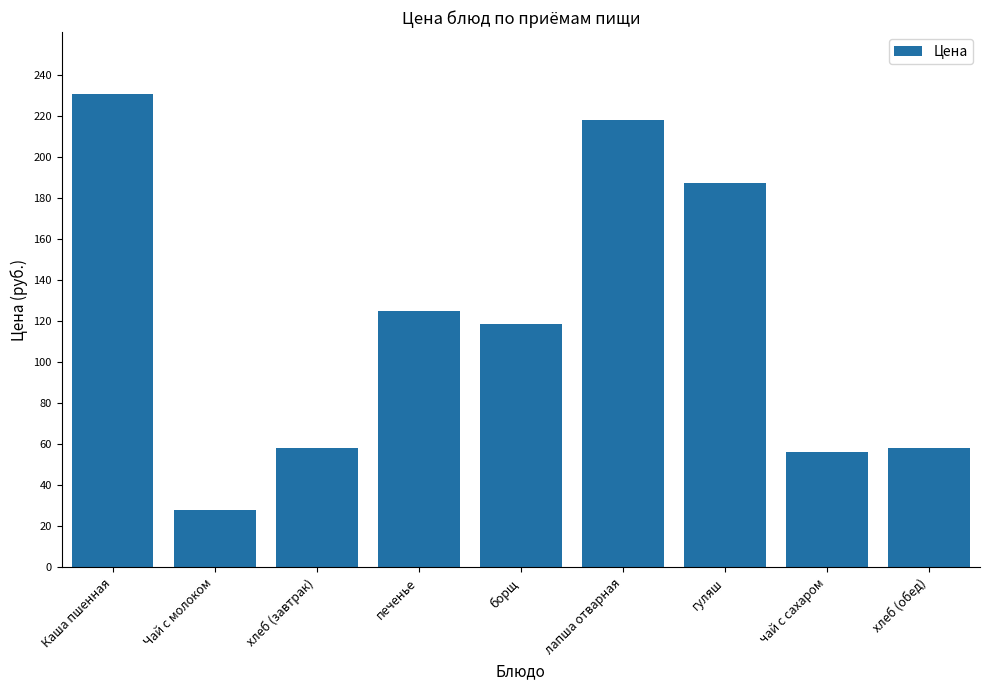

Which category has the highest value across all series?

Каша пшенная